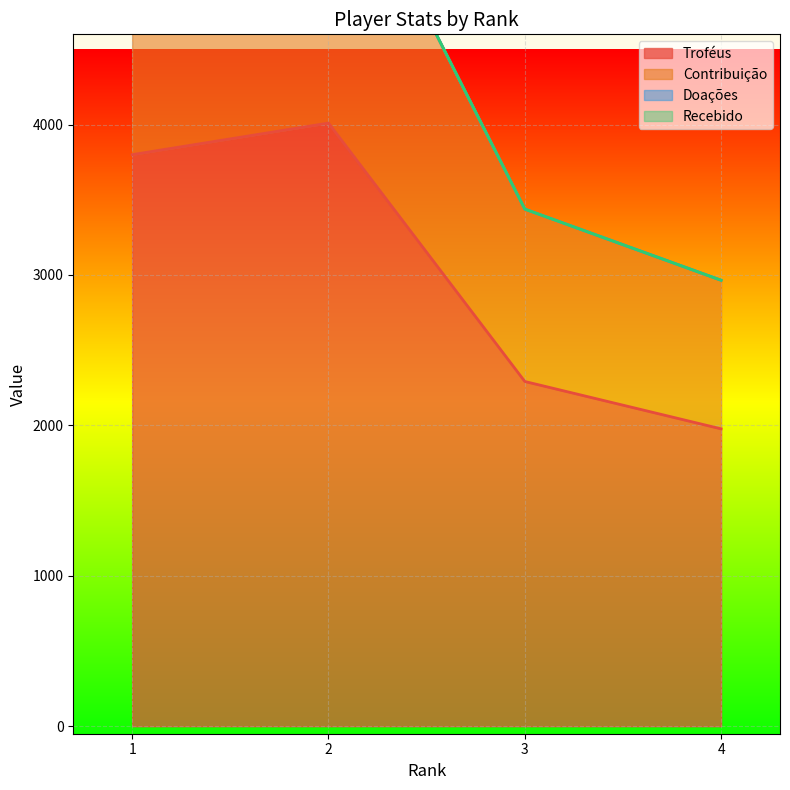

What is the difference between the highest and lowest values at 2?

2005